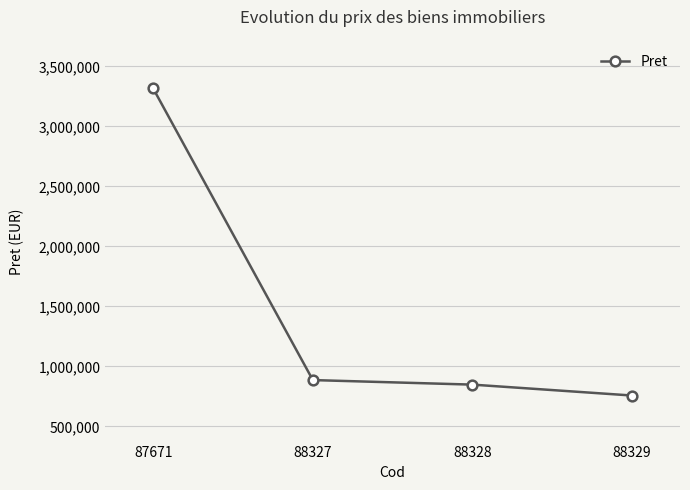

True or false: the data shows 847612 at 88328.

True